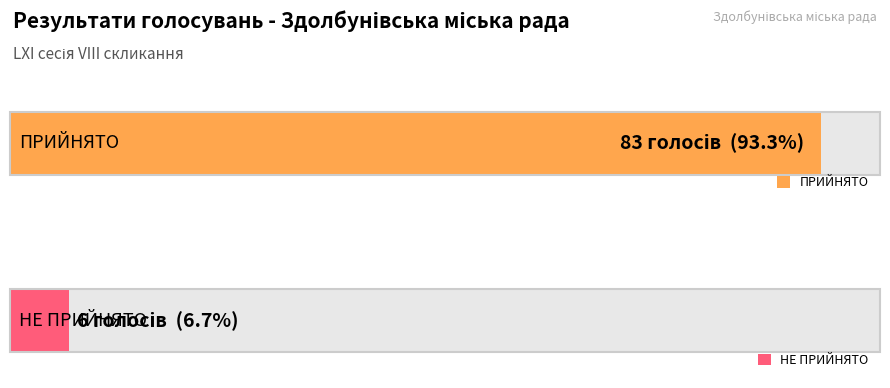

Which label corresponds to the smallest value in the chart?

НЕ ПРИЙНЯТО